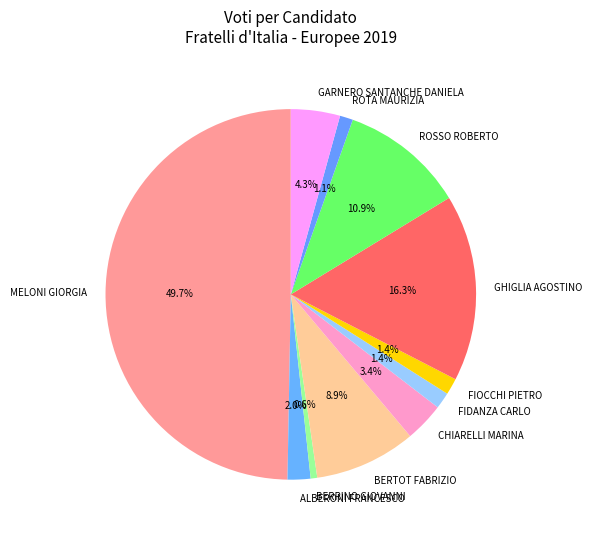

The ROSSO ROBERTO slice represents 1% of the pie. True or false?

False